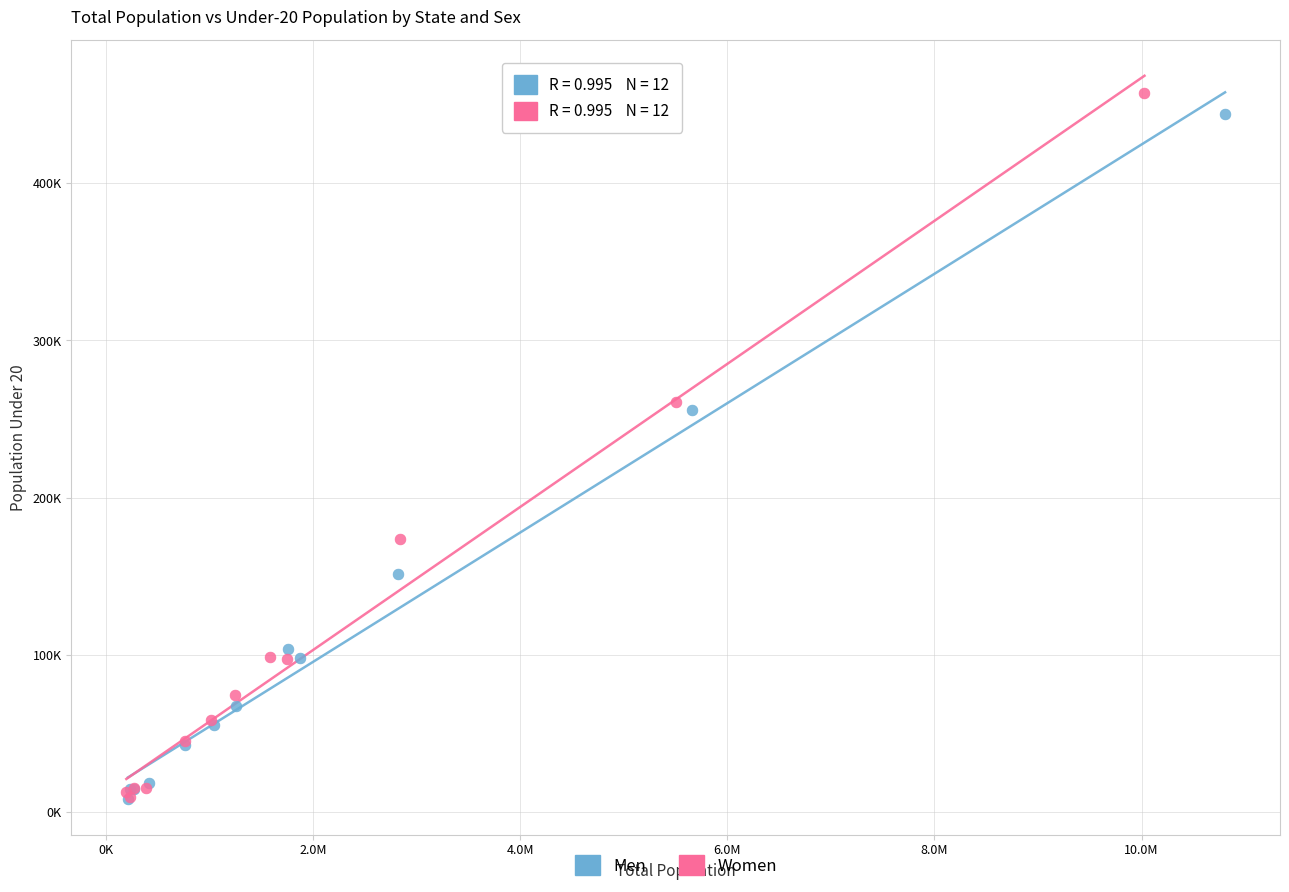

What are all the series names shown in the legend?

Men, Women